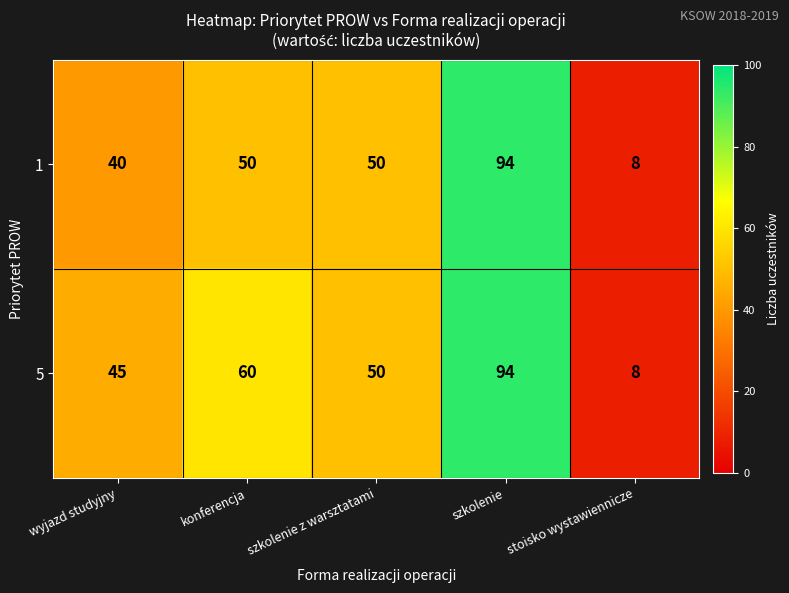

What is the maximum value shown in the chart?

94